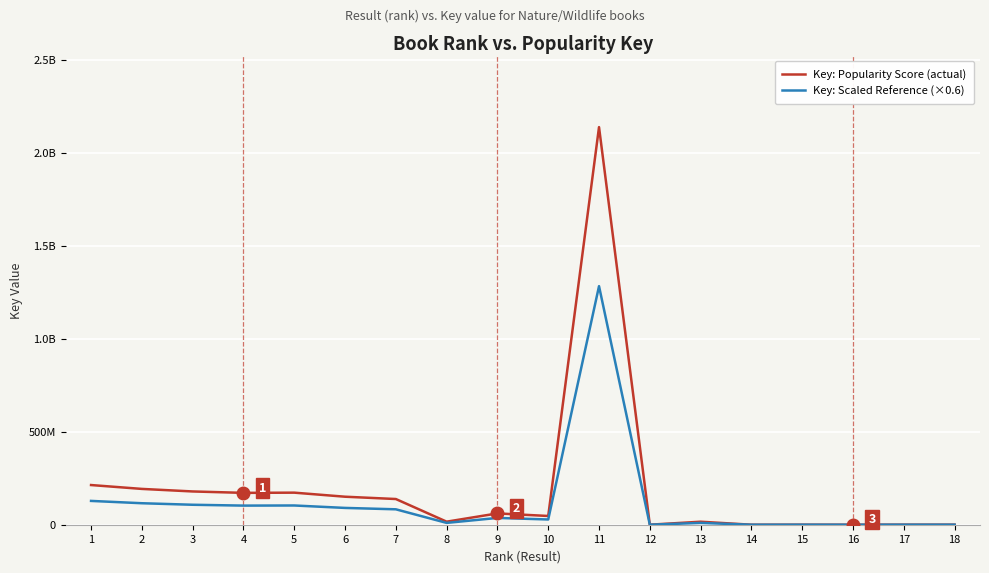

What is the value of the Key: Popularity Score (actual) point at the 6th from the left?

150582181.0